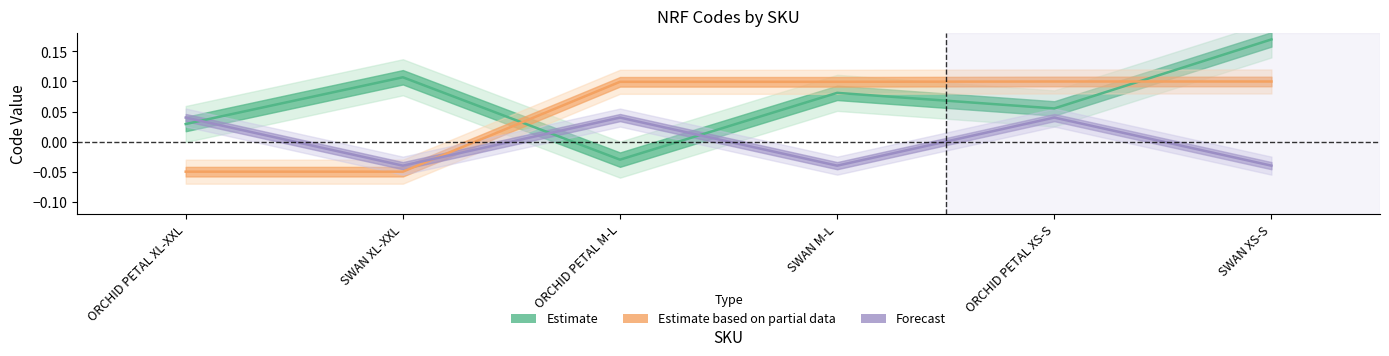

Where is the first local maximum for Forecast?

ORCHID PETAL M-L